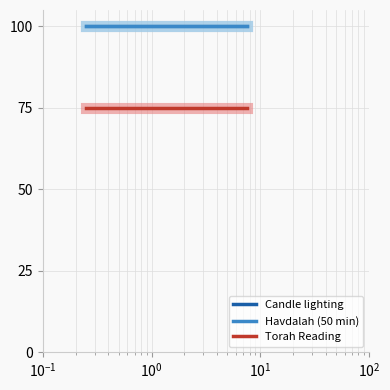

Does the chart display data point markers on the line(s)?

No